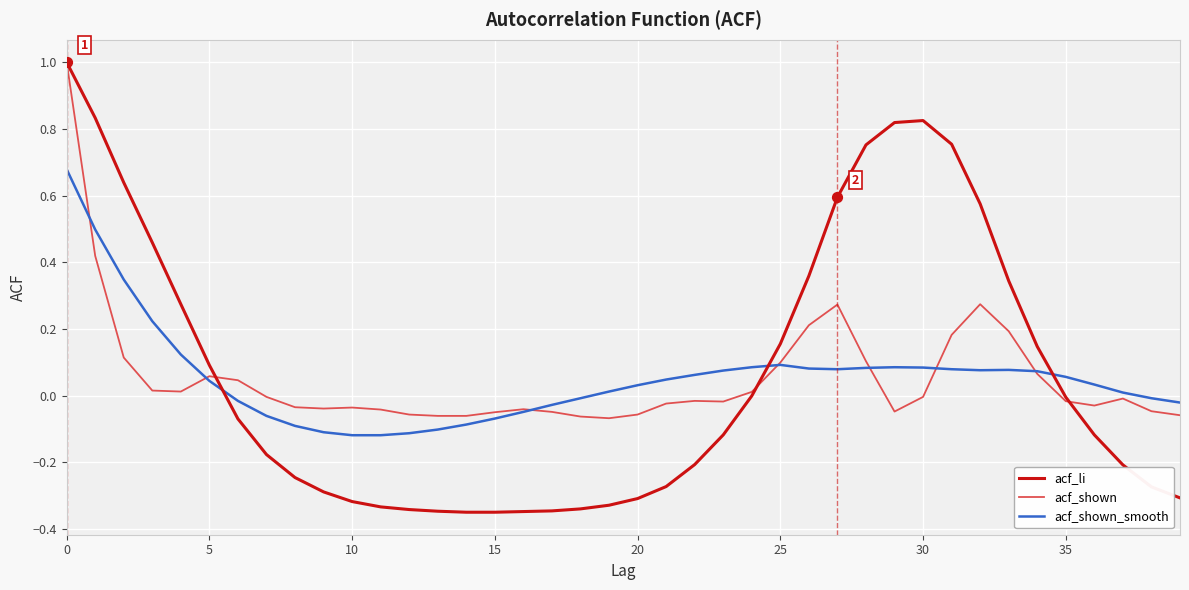

Which series has the largest range (max minus min)?

acf_li